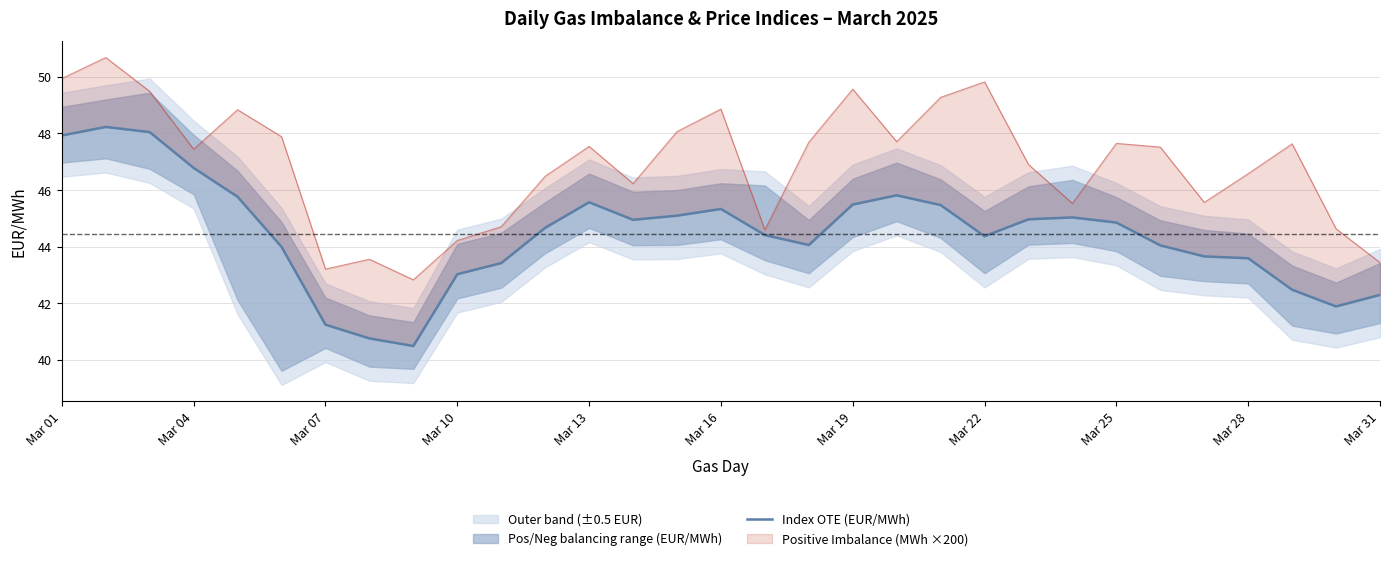

What is the sum of all values?

1377.7